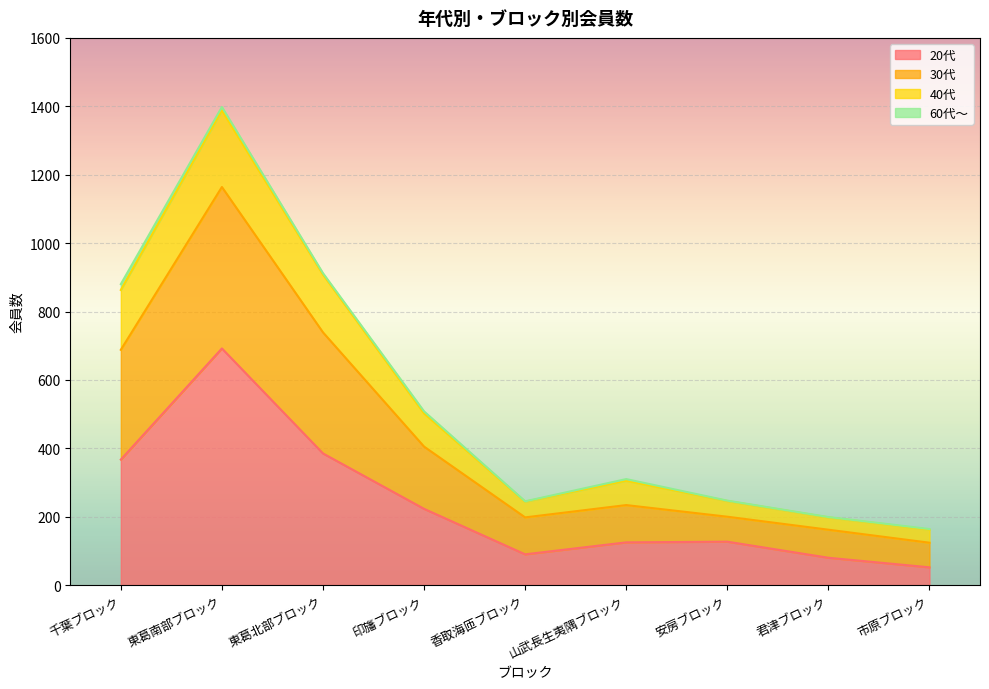

What is the label of the 1st point from the right?

市原ブロック